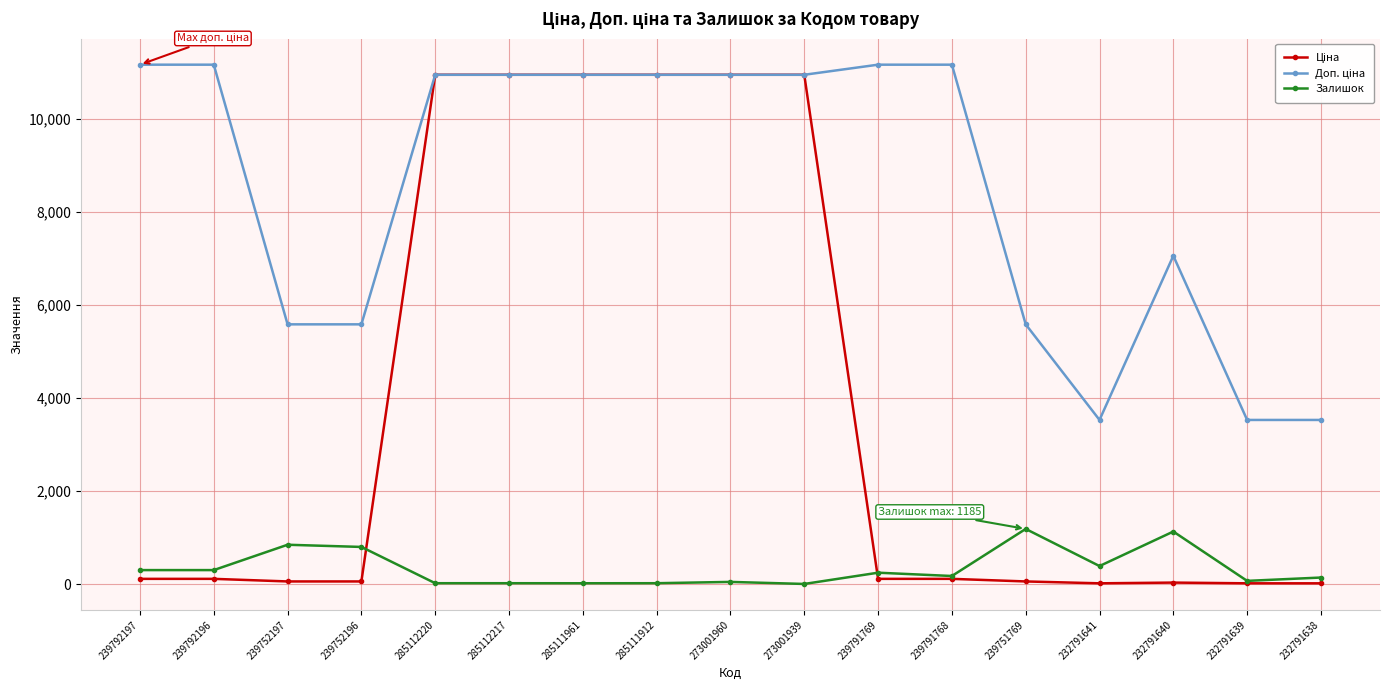

What is the greatest value displayed?

11169.0